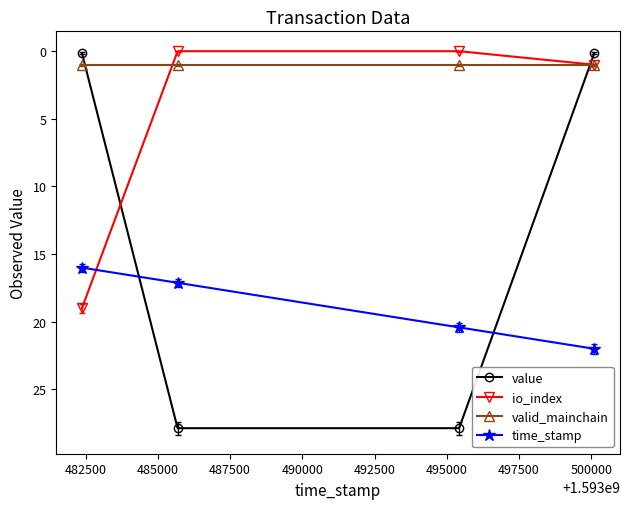

Which series has the largest range (max minus min)?

value